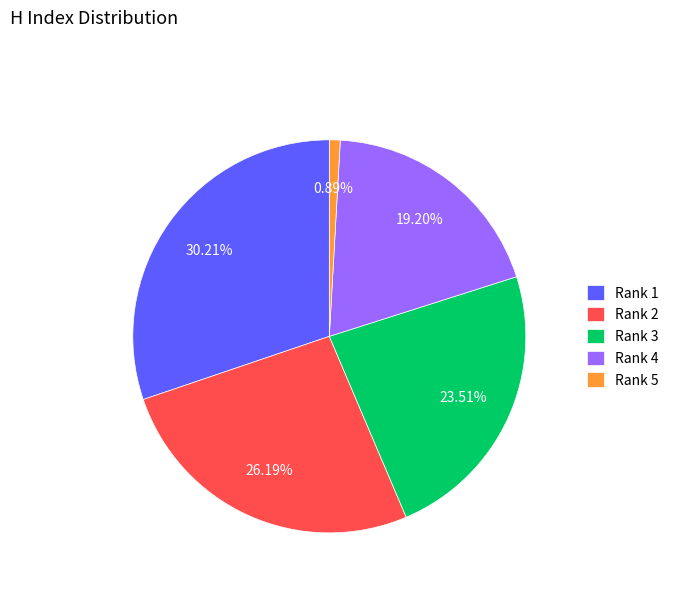

Approximately how many times larger is the value at Rank 1 compared to Rank 4?

1.6